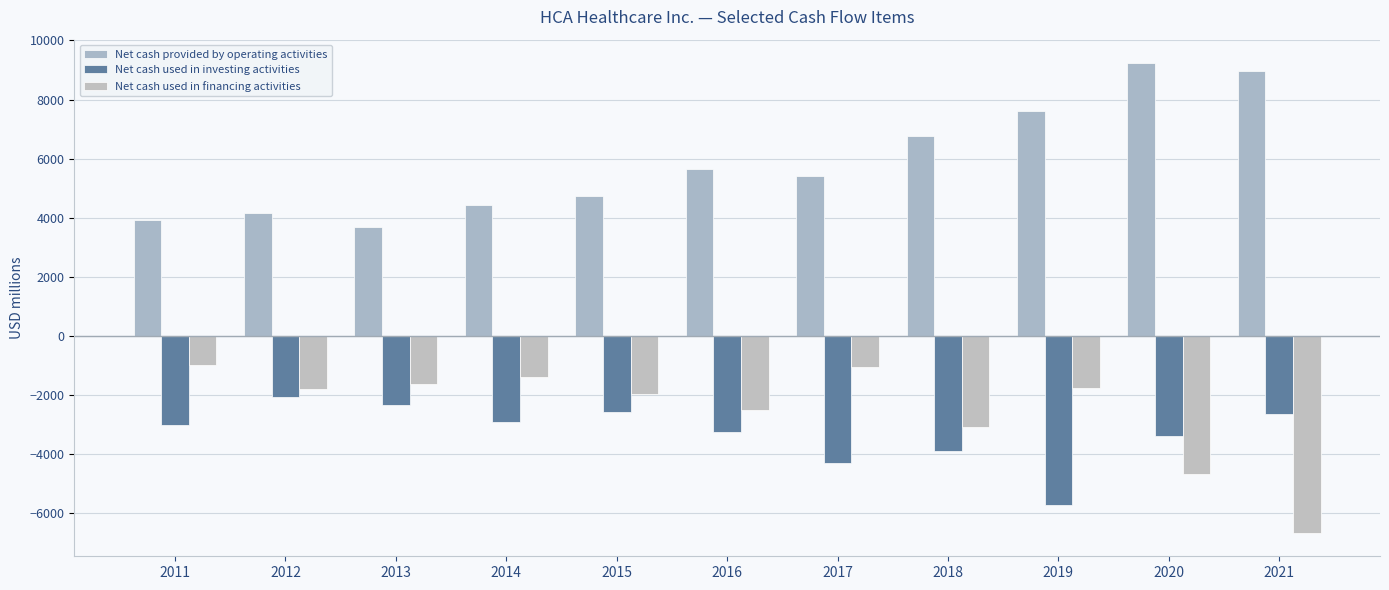

What are all the series names shown in the legend?

Net cash provided by operating activities, Net cash used in investing activities, Net cash used in financing activities